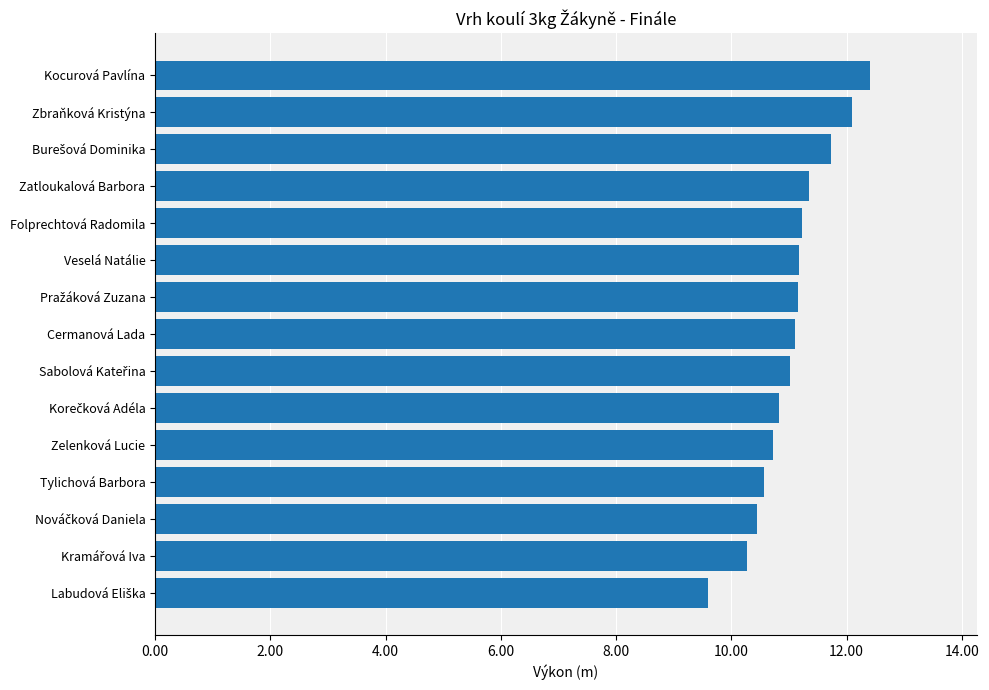

Is it true that the value at Folprechtová Radomila is 11.2?

True